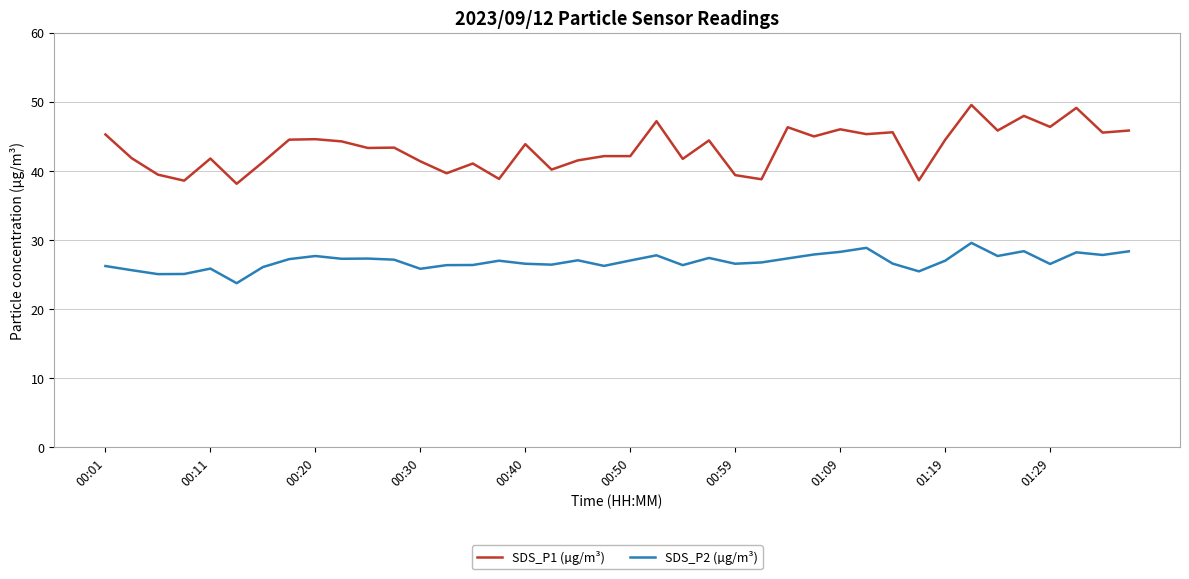

How many lines are shown in the chart?

2